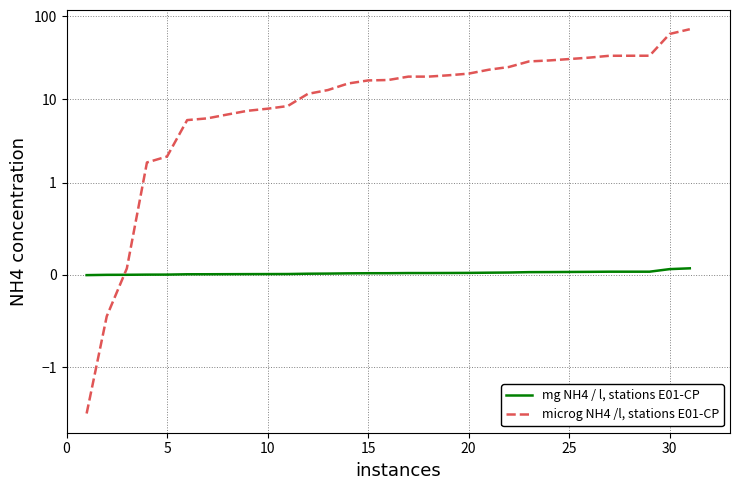

What is the difference between the second highest and second lowest values in the mg NH4 / l, stations E01-CP series?

0.1